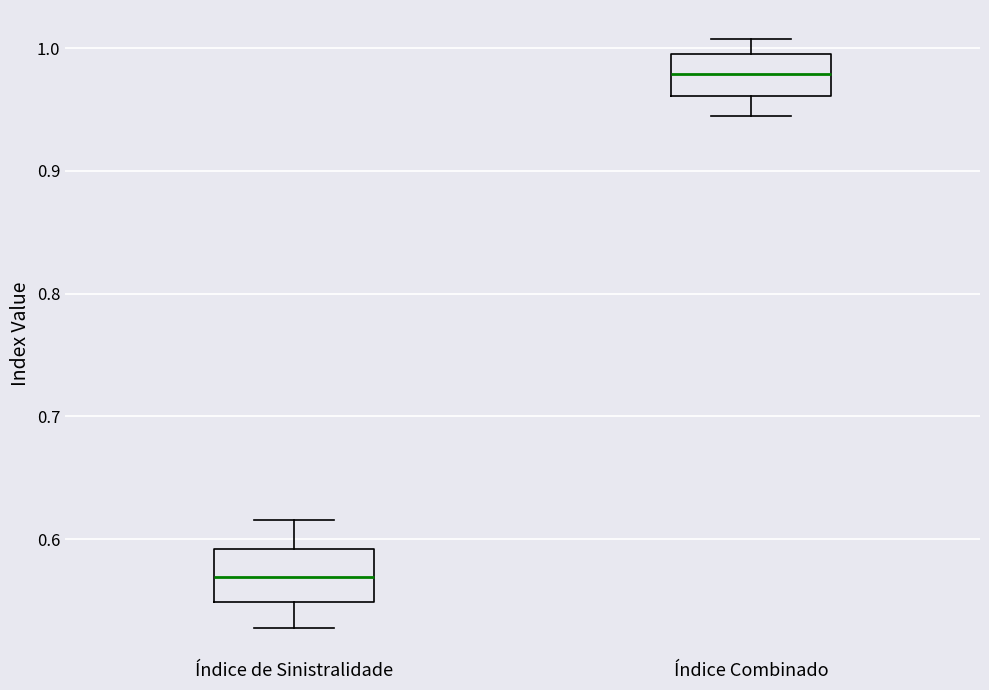

Which box's median line is the highest?

Índice Combinado